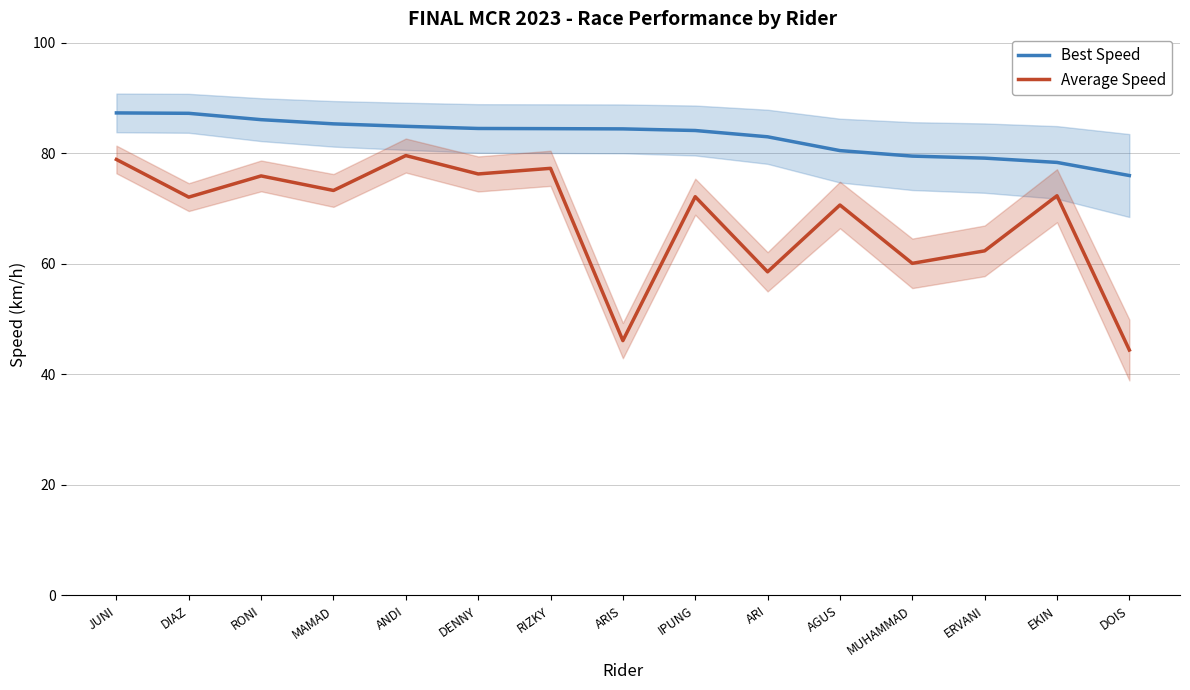

Is it true that Best Speed equals 78.3 at EKIN?

True